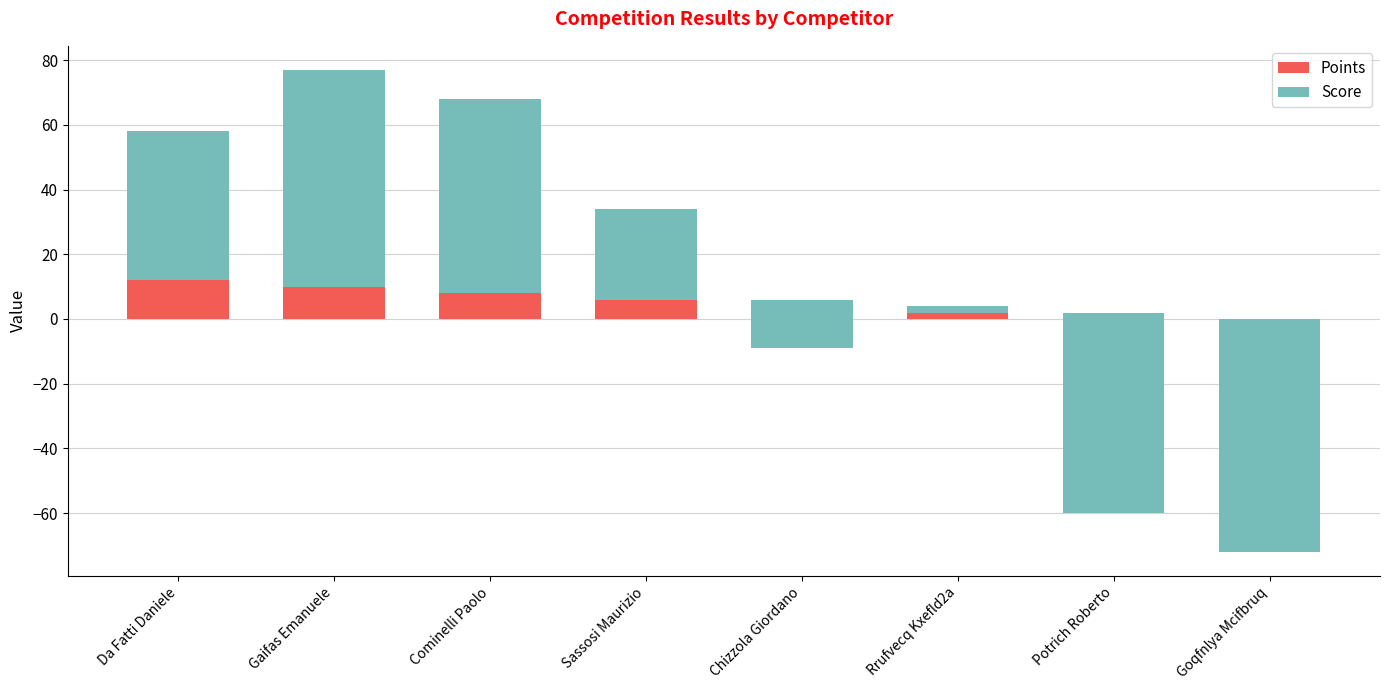

At which label is Points closest to 6?

Sassosi Maurizio